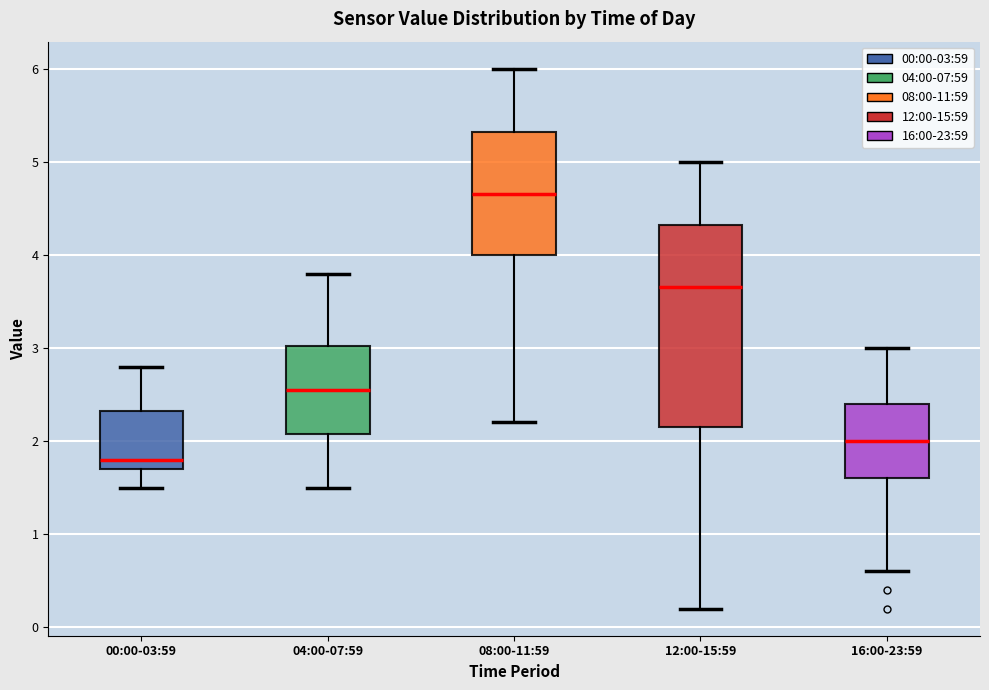

Reading left to right, read every box against the y-axis: the position of its median line, the range the box covers, and the ends of its whiskers. The values are not printed on the chart, so give them approximately, as read against the axis.

00:00-03:59: median 1.8, box 1.7 to 2.3, whiskers 1.5 to 2.8
04:00-07:59: median 2.6, box 2.1 to 3.0, whiskers 1.5 to 3.8
08:00-11:59: median 4.7, box 4.0 to 5.3, whiskers 2.2 to 6.0
12:00-15:59: median 3.7, box 2.2 to 4.3, whiskers 0.2 to 5.0
16:00-23:59: median 2.0, box 1.6 to 2.4, whiskers 0.6 to 3.0